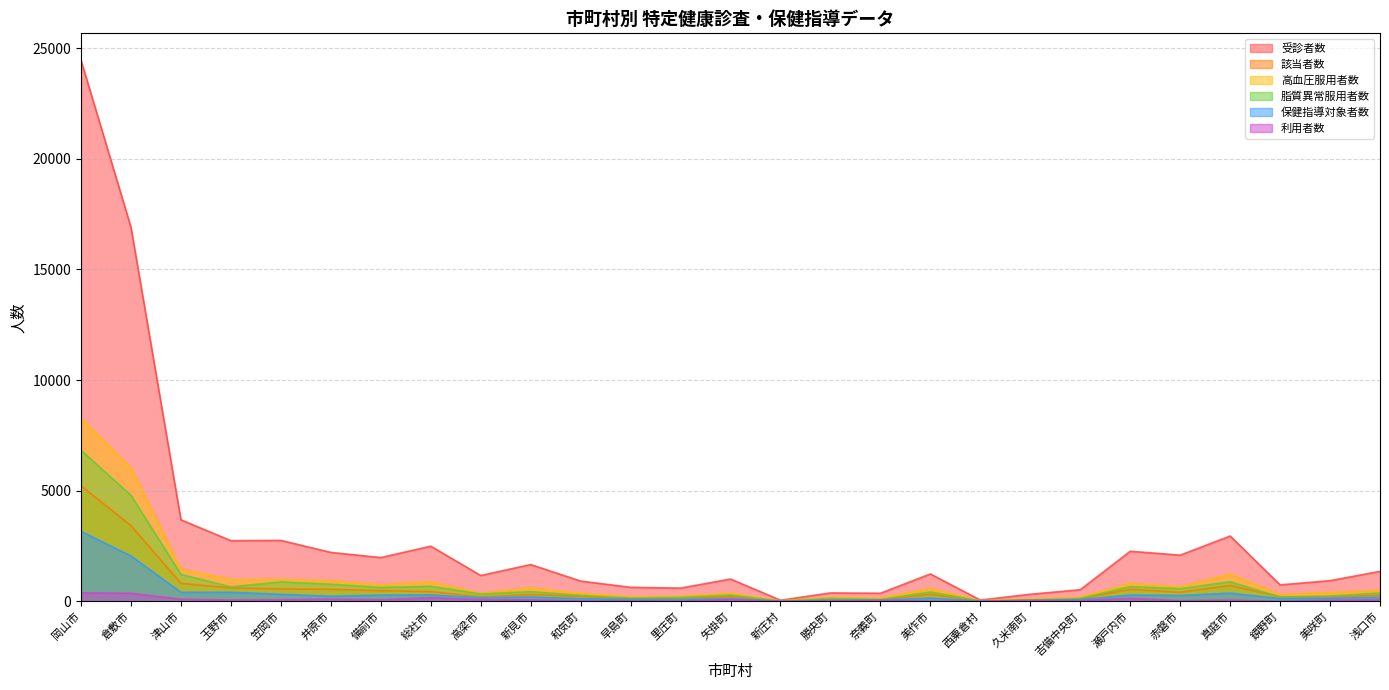

At which category is the sum across all series the highest?

岡山市